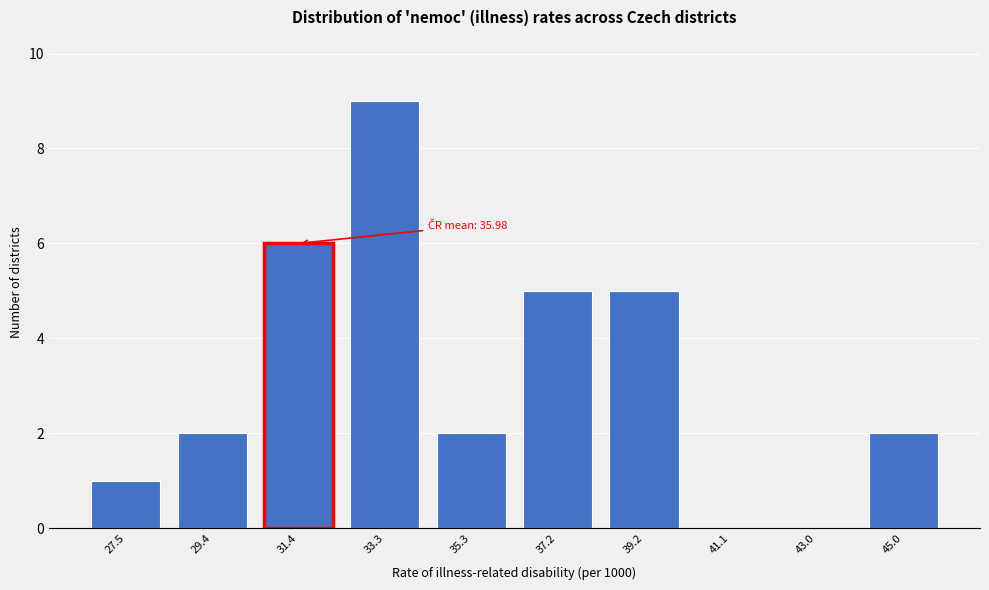

Reading left to right, list all the values displayed in this chart.

27.5=1	29.4=2	31.4=6	33.3=9	35.3=2	37.2=5	39.2=5	41.1=0	43.0=0	45.0=2